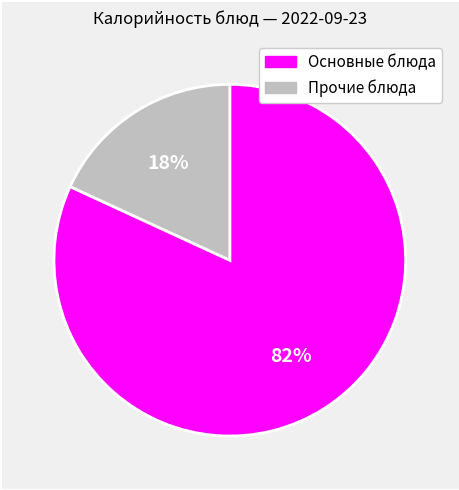

To the nearest percent, what is the difference between the largest and smallest slice percentages?

64%